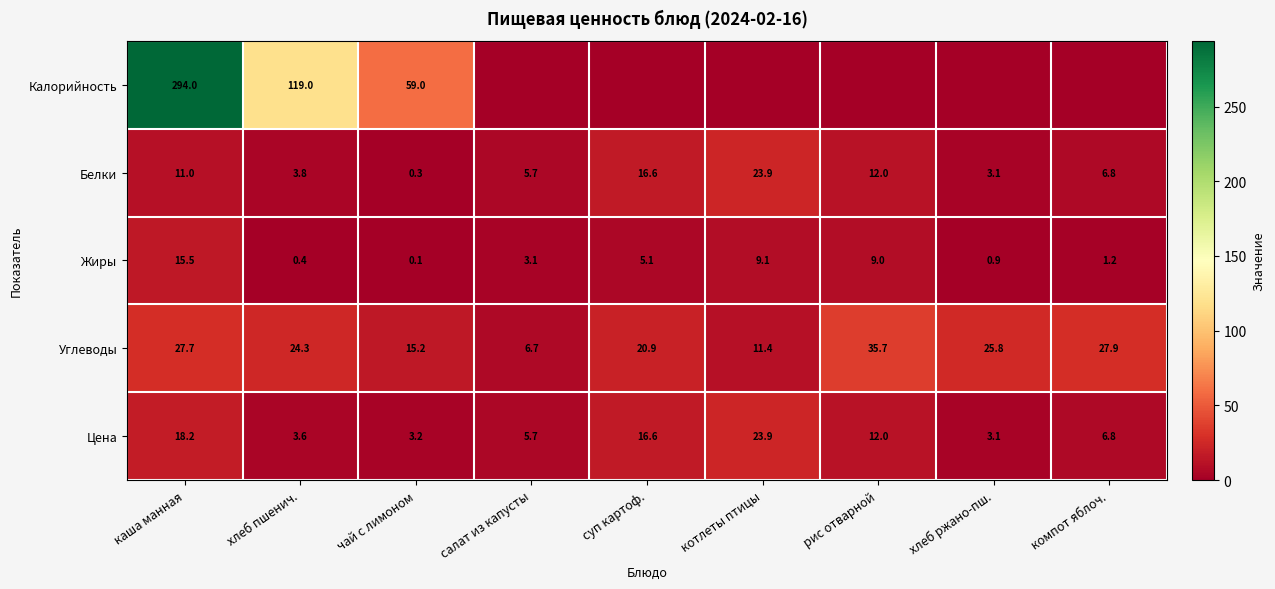

At which category does the chart reach its minimum across all series?

салат из капусты